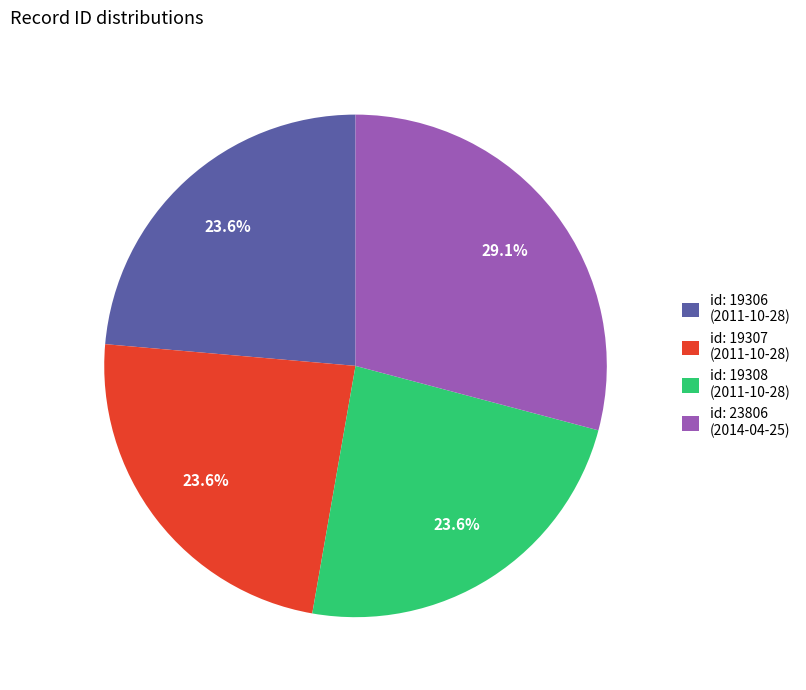

Which category has the biggest portion of the pie?

id: 23806 (2014-04-25)